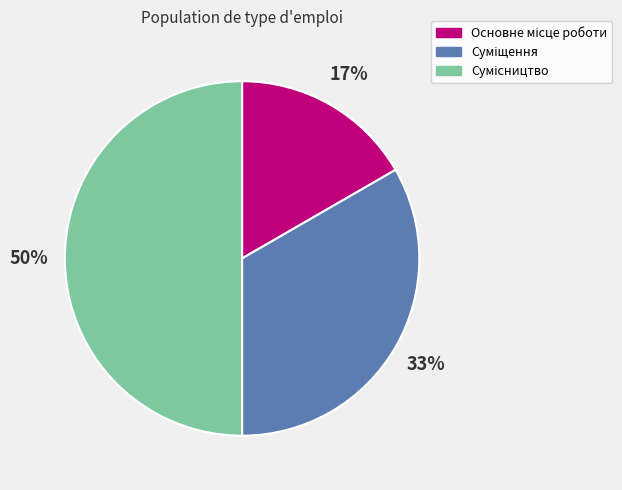

How many segments does this pie chart have?

3